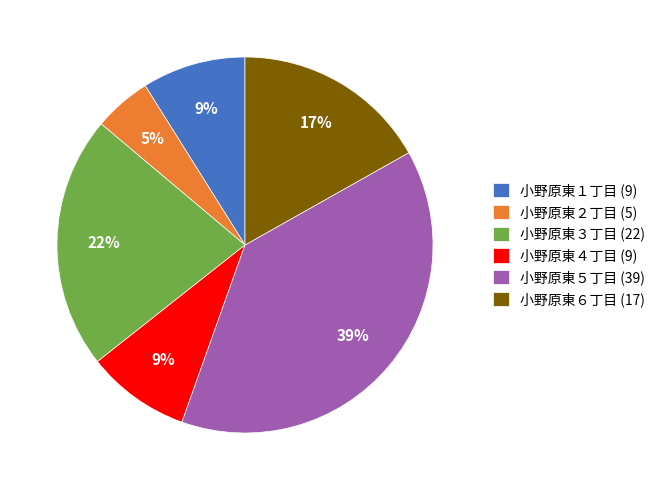

Do 小野原東５丁目 and 小野原東６丁目 together represent more than half of the pie?

Yes